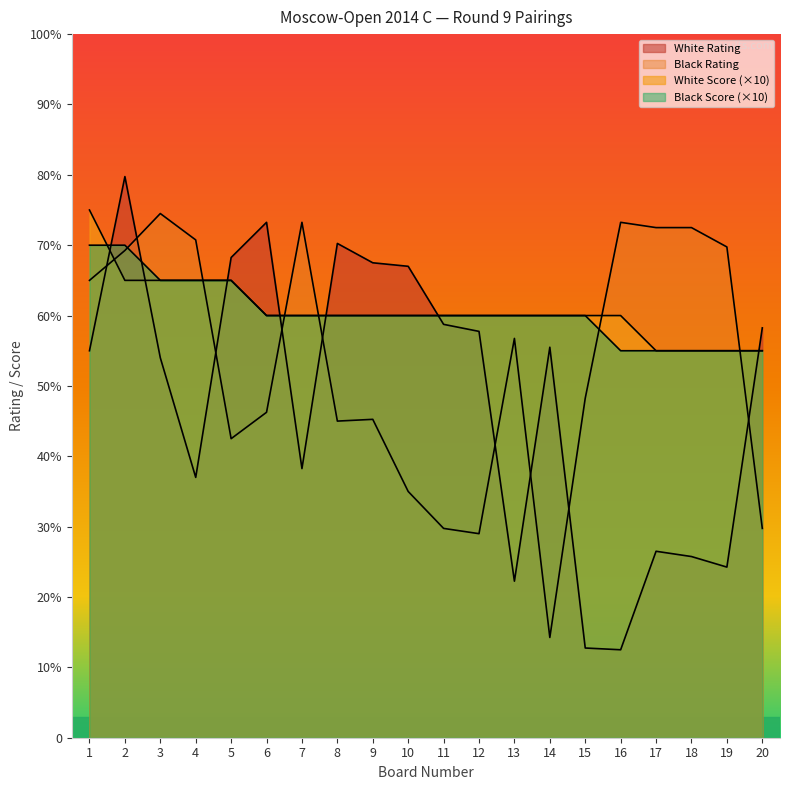

The value of Black Rating at 2 is 19.2. True or false?

False